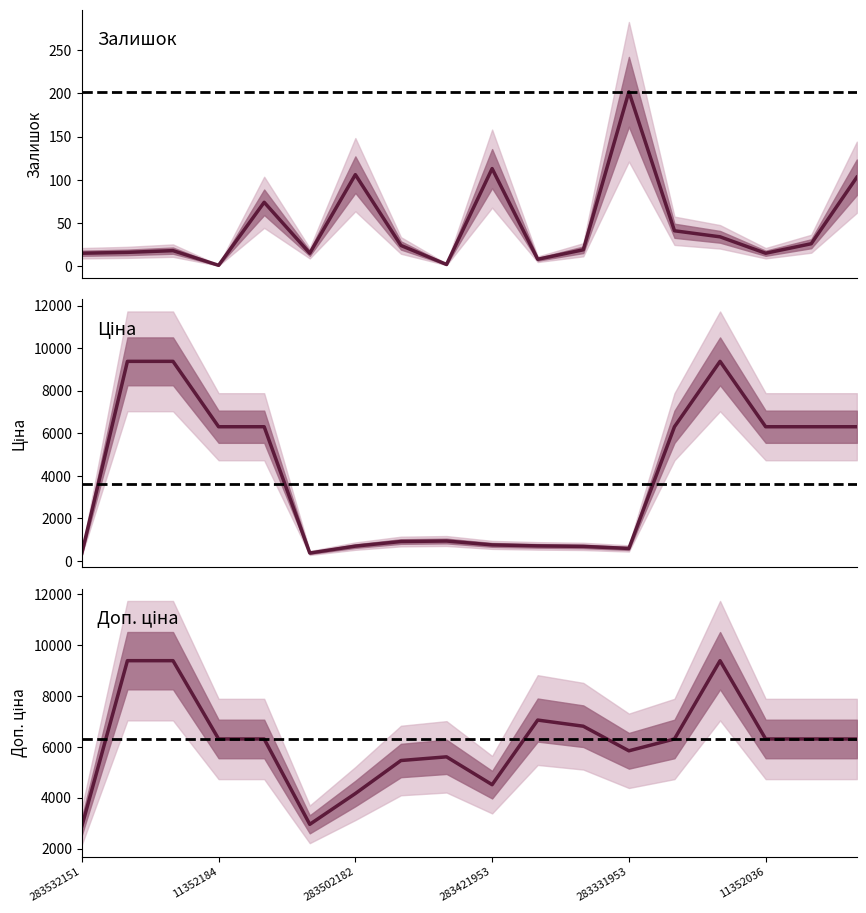

At 11352151, list the series in order from smallest to largest.

Залишок, Ціна, Доп. ціна